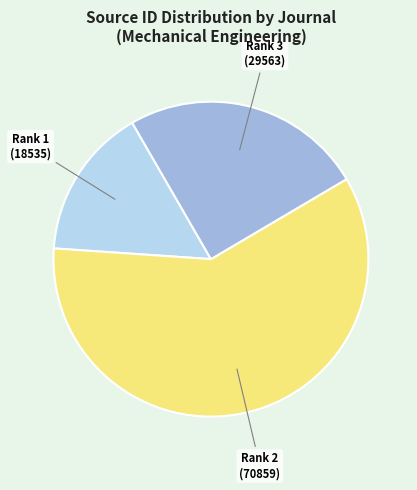

Is the sum of Rank 3 (29563) and Rank 2 (70859) greater than half?

Yes